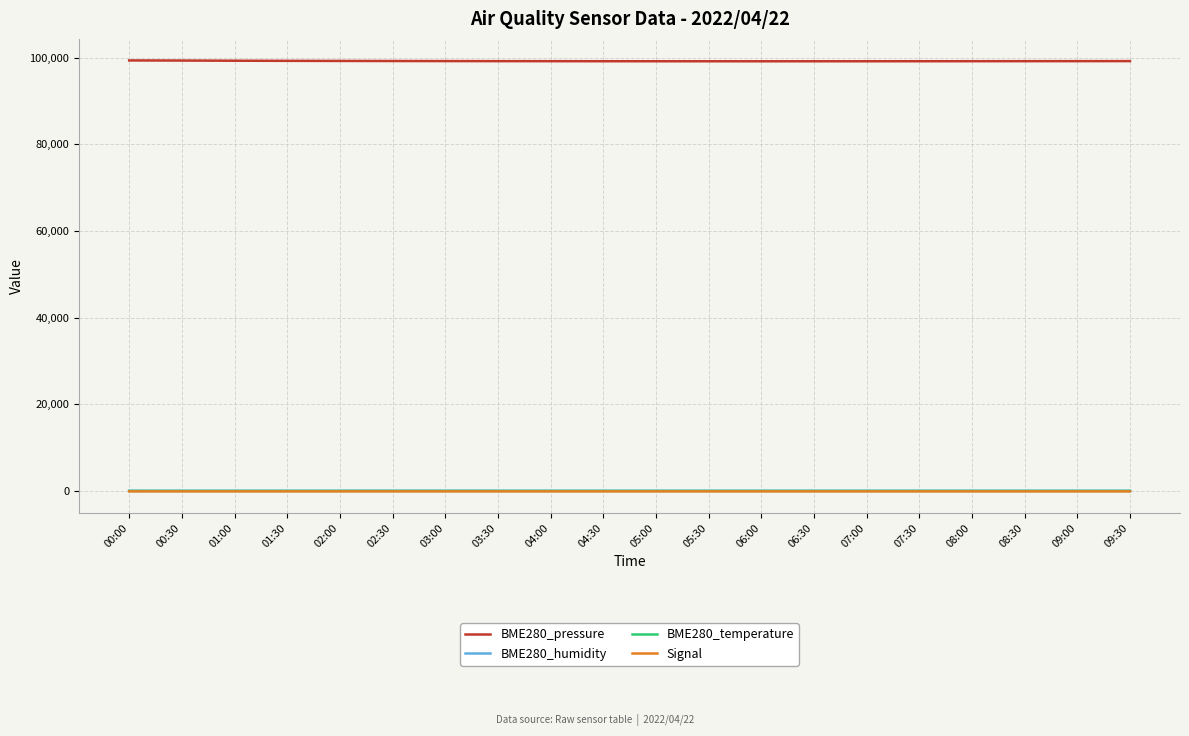

In BME280_pressure, how many points are lower than both neighbors (excluding endpoints)?

1